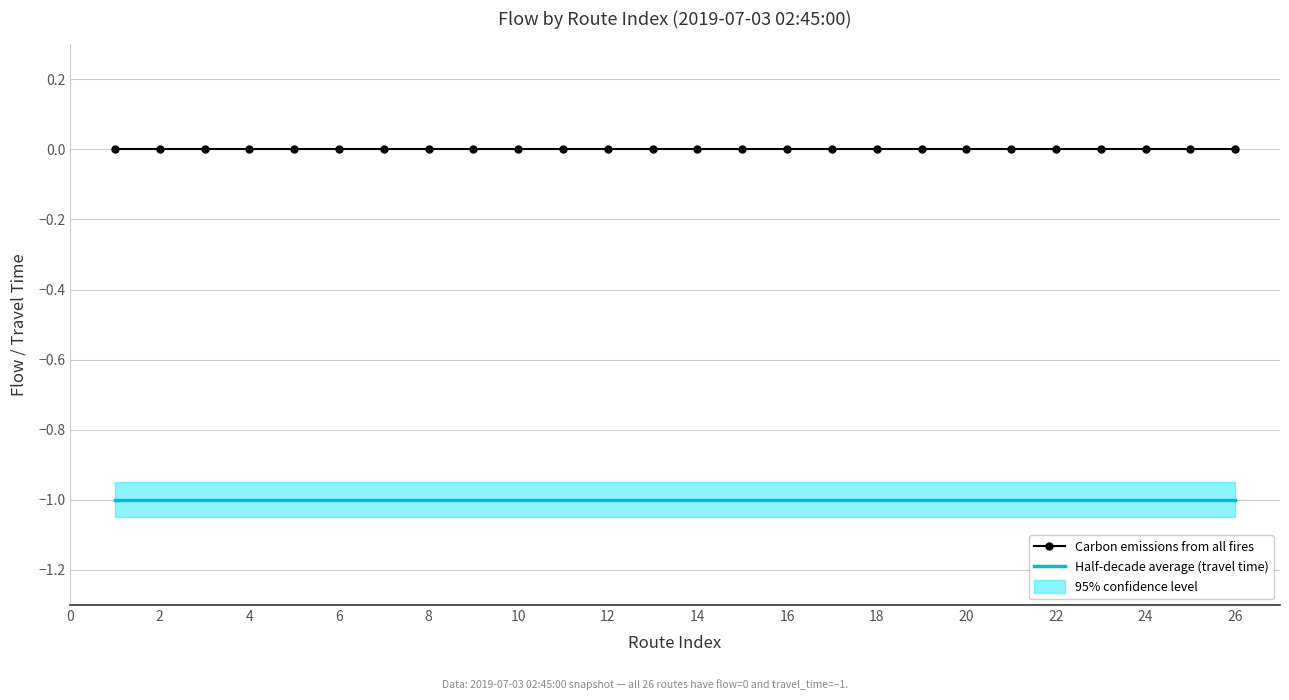

What is the sum of all Half-decade average (travel time) values?

-26